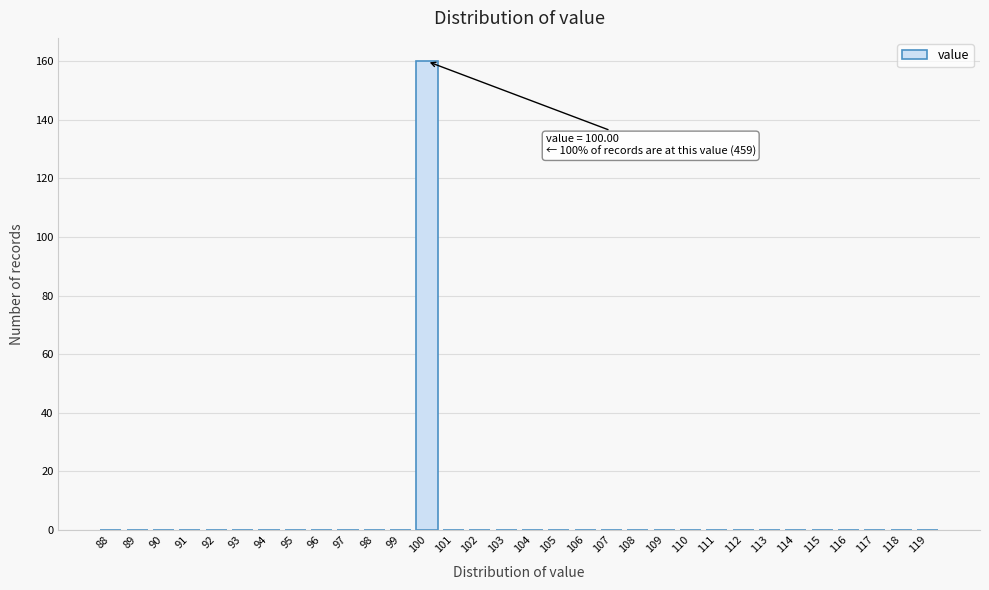

True or false: the data shows -71 at 96.

False